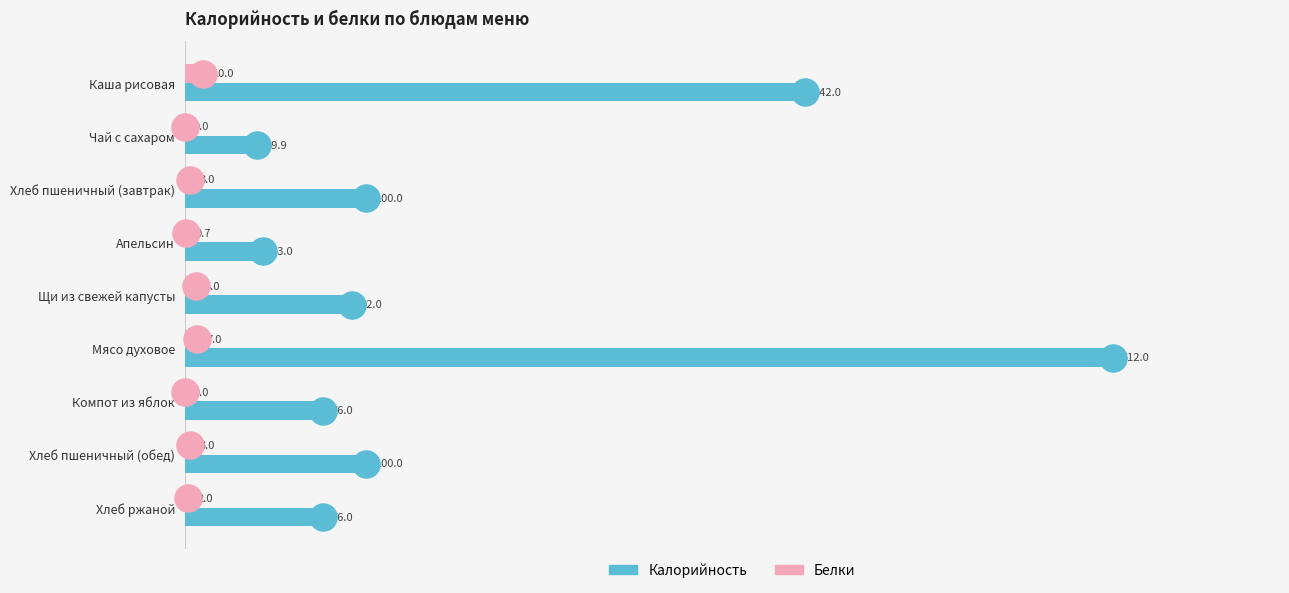

Which series has the largest Y range (max minus min)?

Калорийность